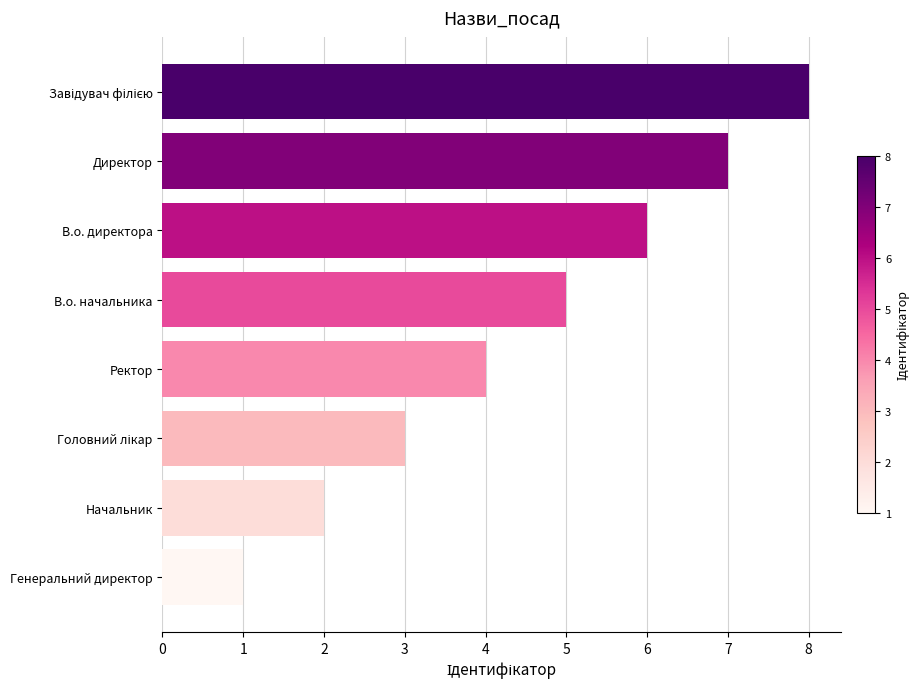

The value at Ректор is 1. True or false?

False